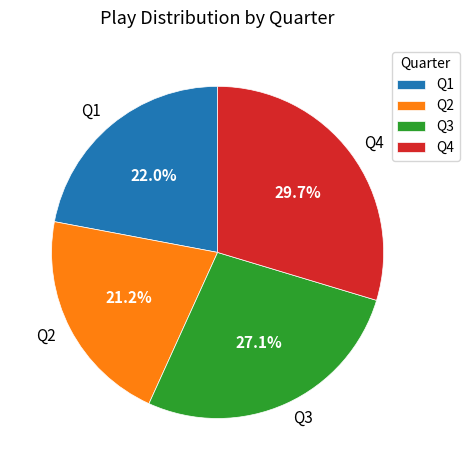

What is the largest slice in the pie chart?

Q4